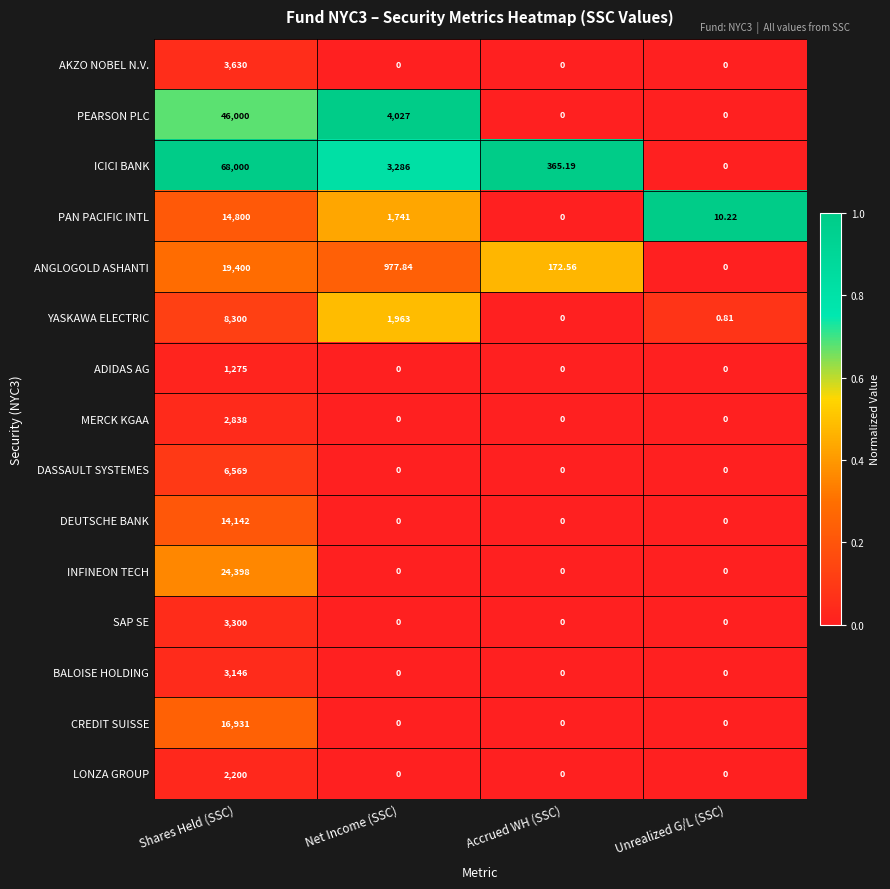

At which category is the sum across all series the highest?

Shares Held (SSC)